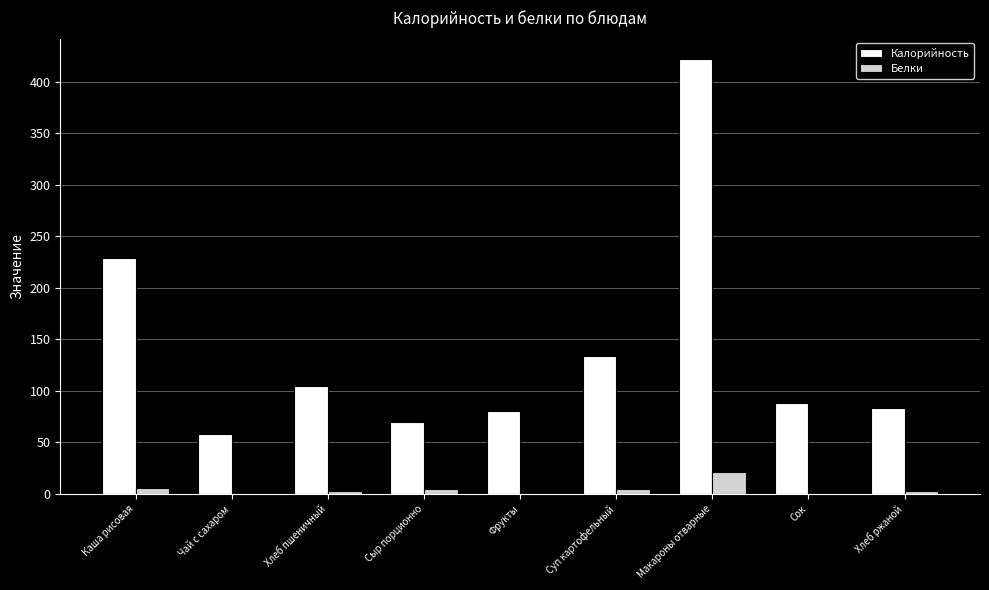

What is the greatest value displayed?

422